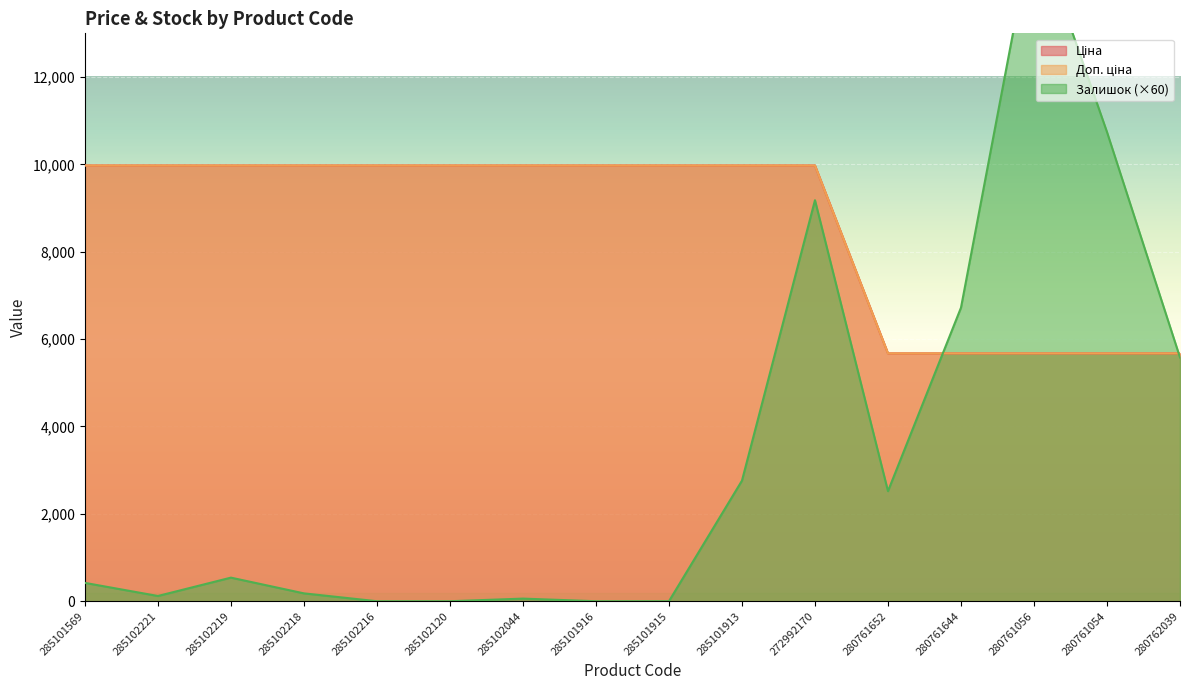

What is the label of the 11th point from the left?

272992170